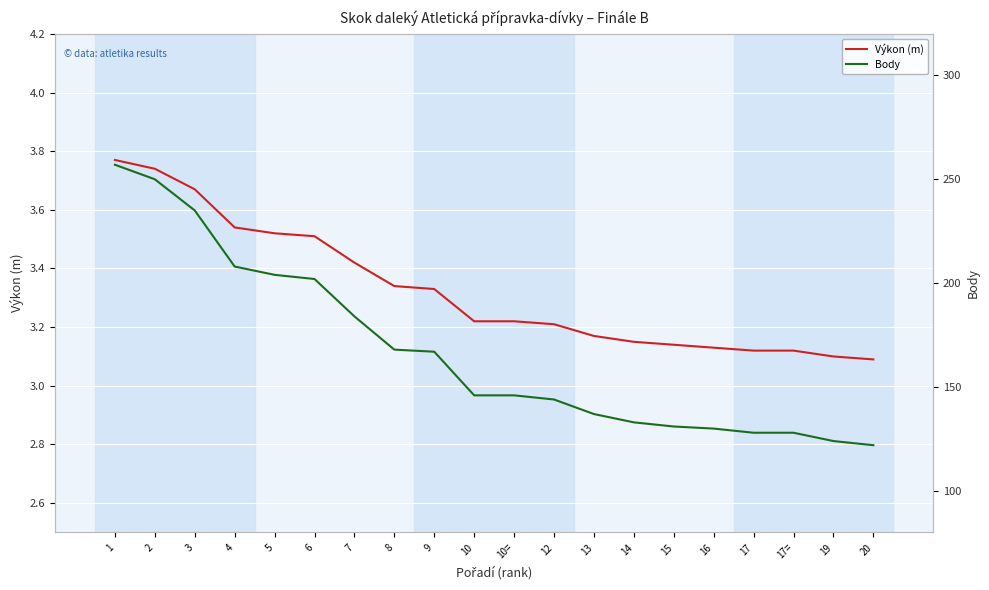

Which series has the widest spread of values?

Body